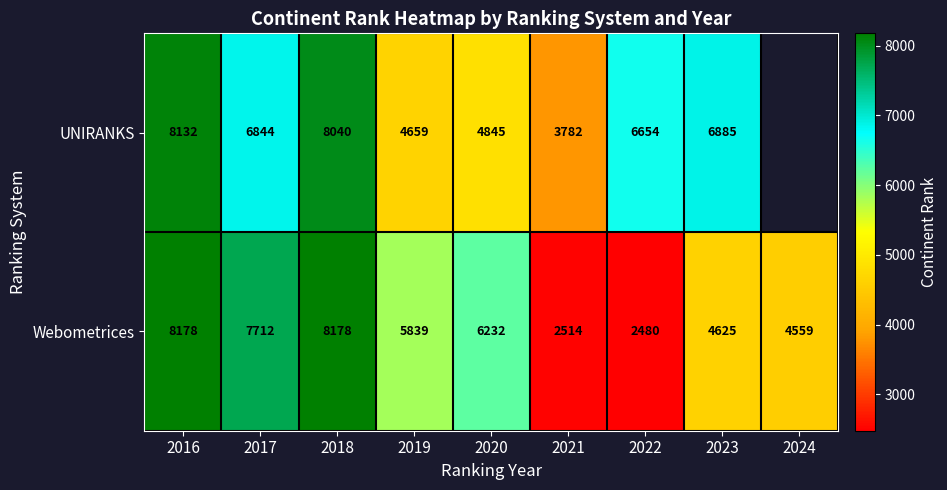

Is the value of Webometrices at 2017 greater than the value of UNIRANKS at 2018?

No